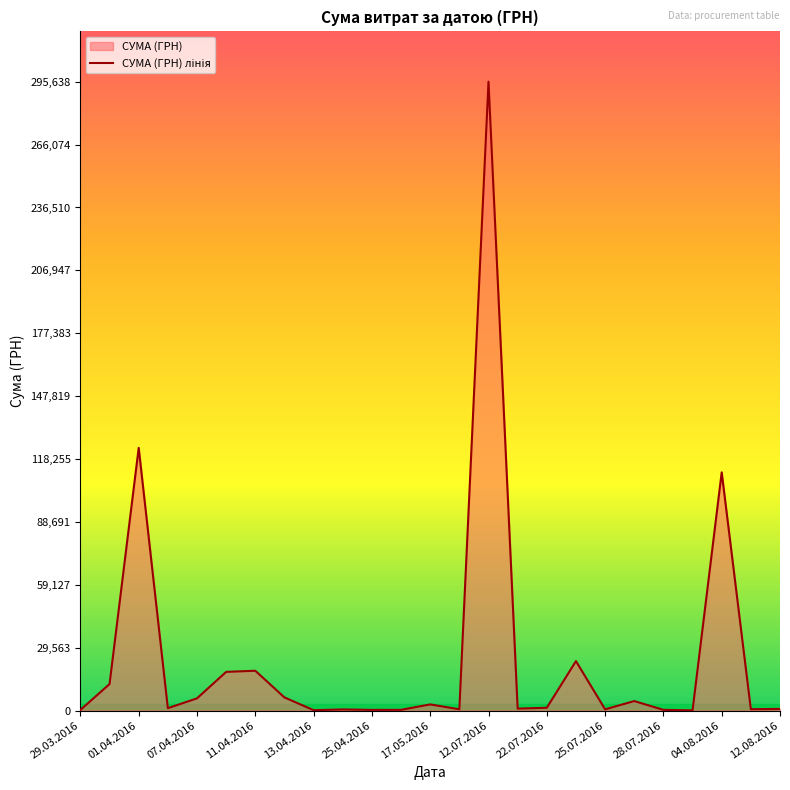

Where is the data nearest to the value 147868?

01.04.2016